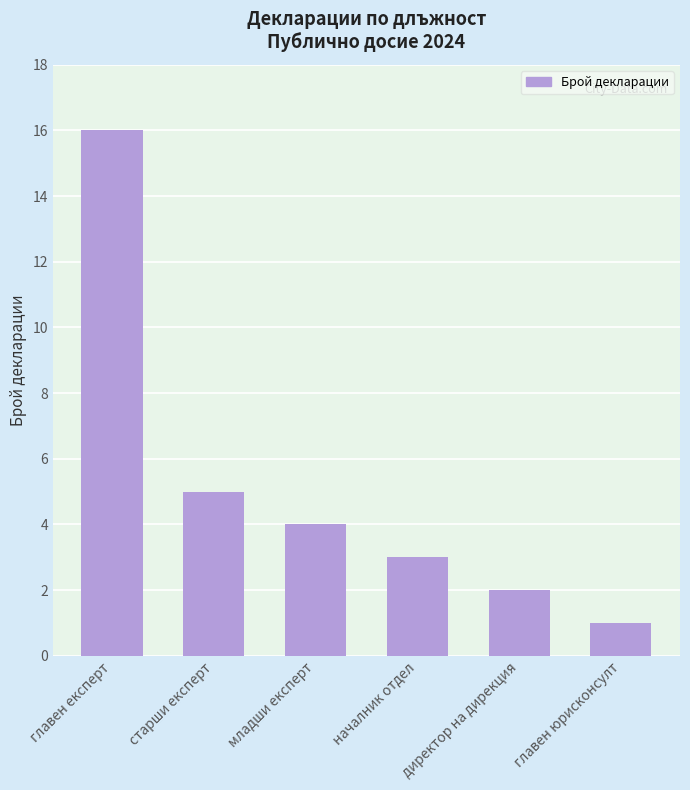

List the labels in order of value, largest first.

главен експерт, старши експерт, младши експерт, началник отдел, директор на дирекция, главен юрисконсулт